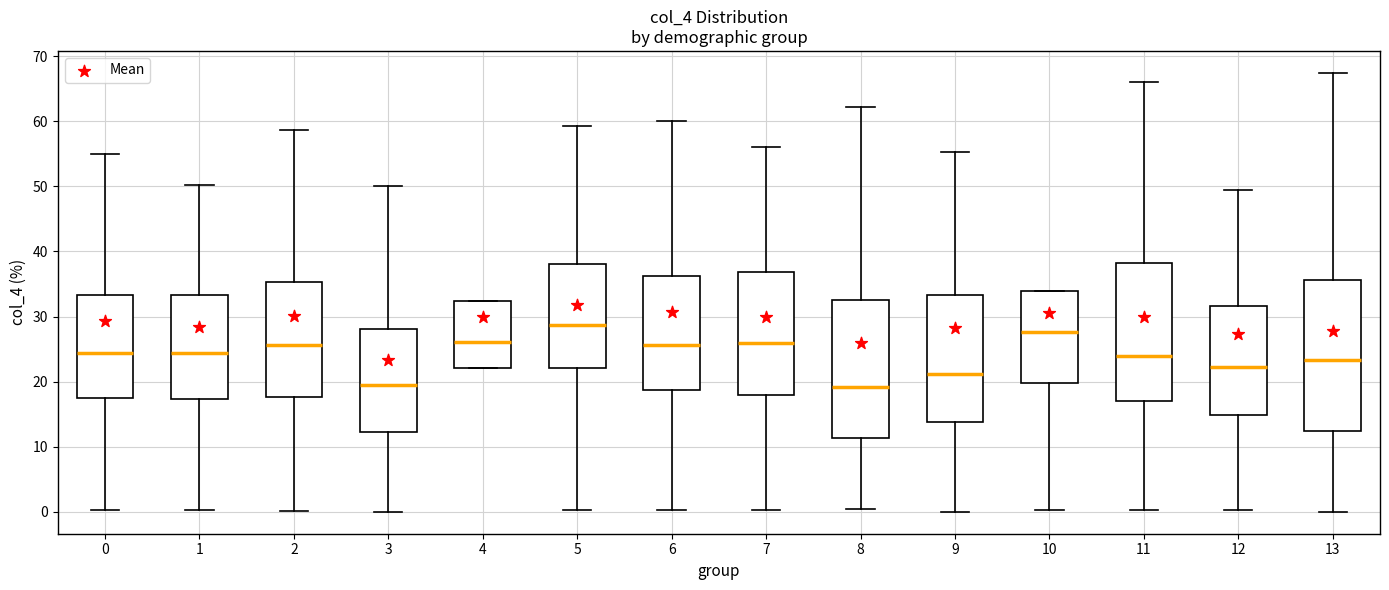

Reading left to right, read every box against the y-axis: the position of its median line, the range the box covers, and the ends of its whiskers. The values are not printed on the chart, so give them approximately, as read against the axis.

0: median 24, box 18 to 33, whiskers 0 to 55
1: median 24, box 17 to 33, whiskers 0 to 50
2: median 26, box 18 to 35, whiskers 0 to 59
3: median 20, box 12 to 28, whiskers 0 to 50
4: median 26, box 22 to 32, whiskers 22 to 32
5: median 29, box 22 to 38, whiskers 0 to 59
6: median 26, box 19 to 36, whiskers 0 to 60
7: median 26, box 18 to 37, whiskers 0 to 56
8: median 19, box 11 to 33, whiskers 0 to 62
9: median 21, box 14 to 33, whiskers 0 to 55
10: median 28, box 20 to 34, whiskers 0 to 34
11: median 24, box 17 to 38, whiskers 0 to 66
12: median 22, box 15 to 32, whiskers 0 to 49
13: median 23, box 12 to 36, whiskers 0 to 67